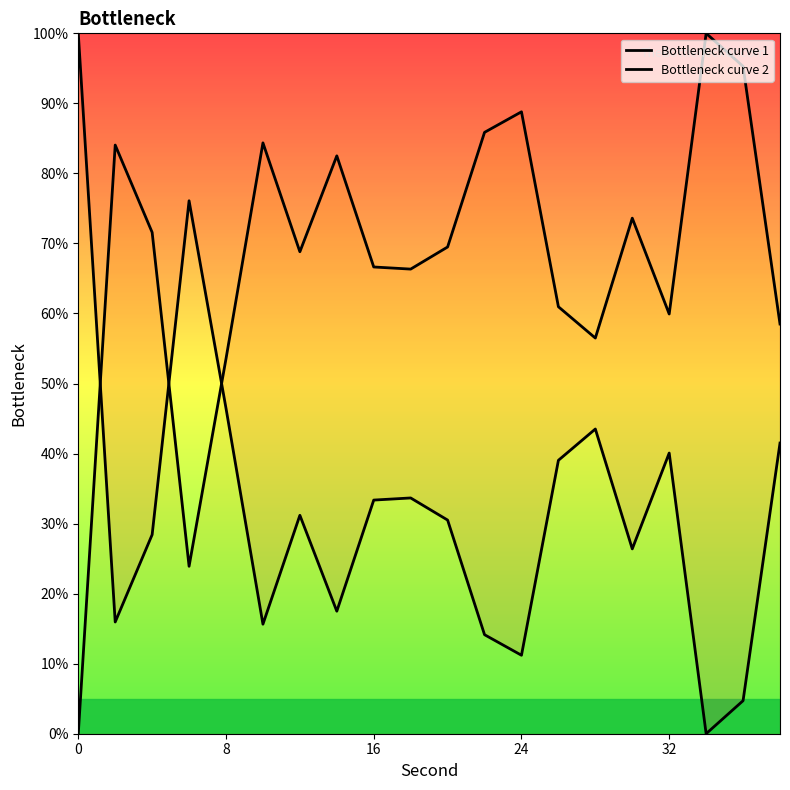

How many values in the Bottleneck curve 2 series are below 69?

10